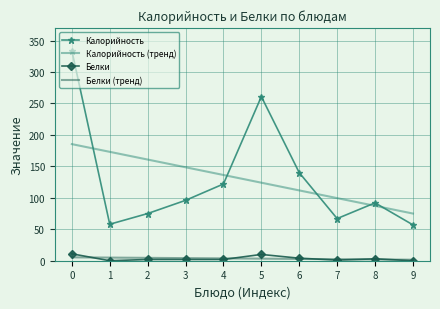

List the labels in order of Калорийность (тренд) value, largest first.

0, 1, 2, 3, 4, 5, 6, 7, 8, 9